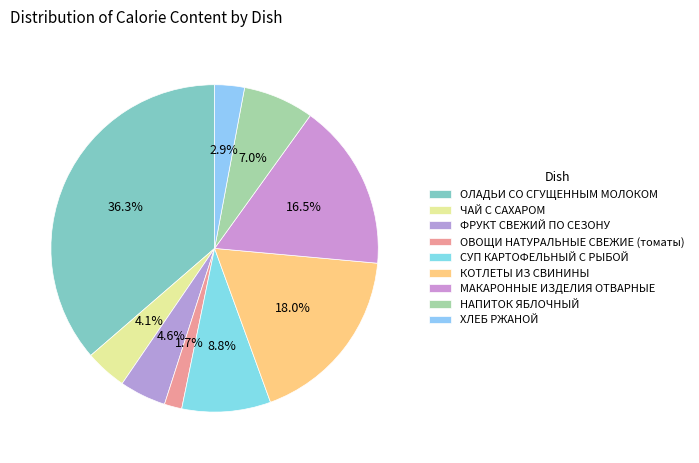

To the nearest percent, what portion does СУП КАРТОФЕЛЬНЫЙ С РЫБОЙ represent?

9%